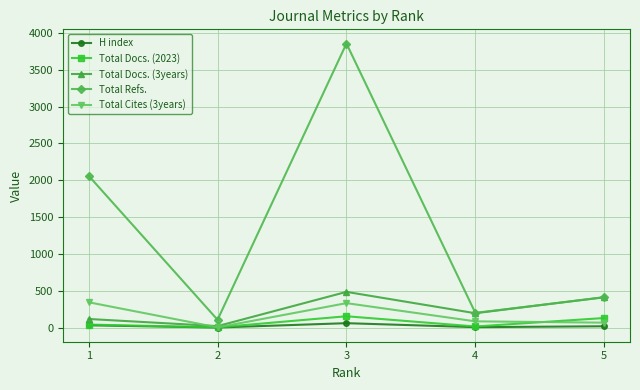

Between 3 and 4, which series saw the biggest shift?

Total Refs.